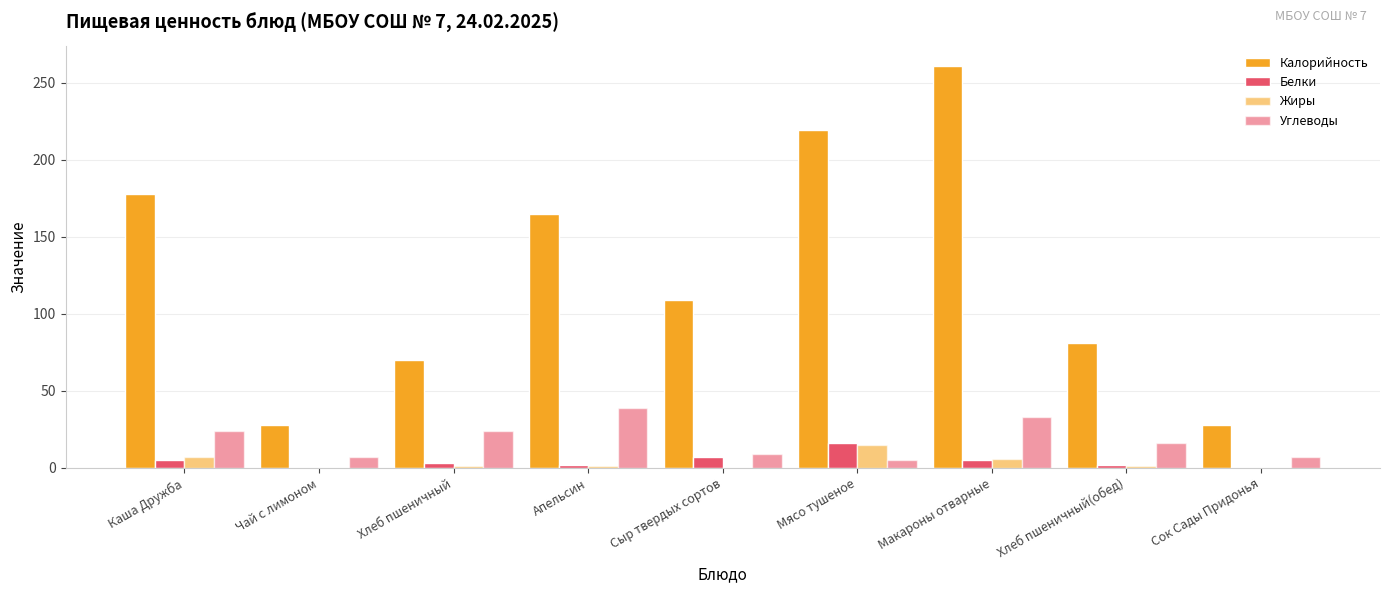

Are the bars horizontal?

No